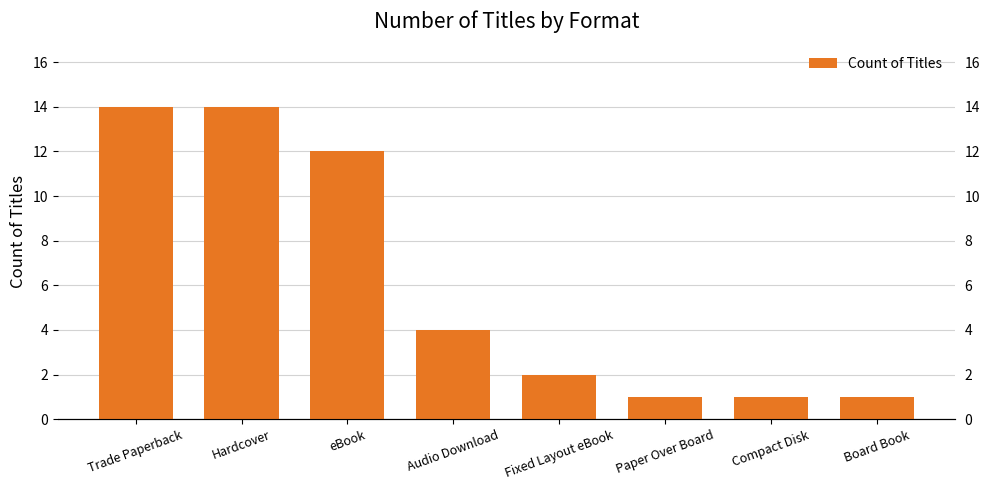

List the labels in order of value, smallest first.

Paper Over Board, Compact Disk, Board Book, Fixed Layout eBook, Audio Download, eBook, Trade Paperback, Hardcover